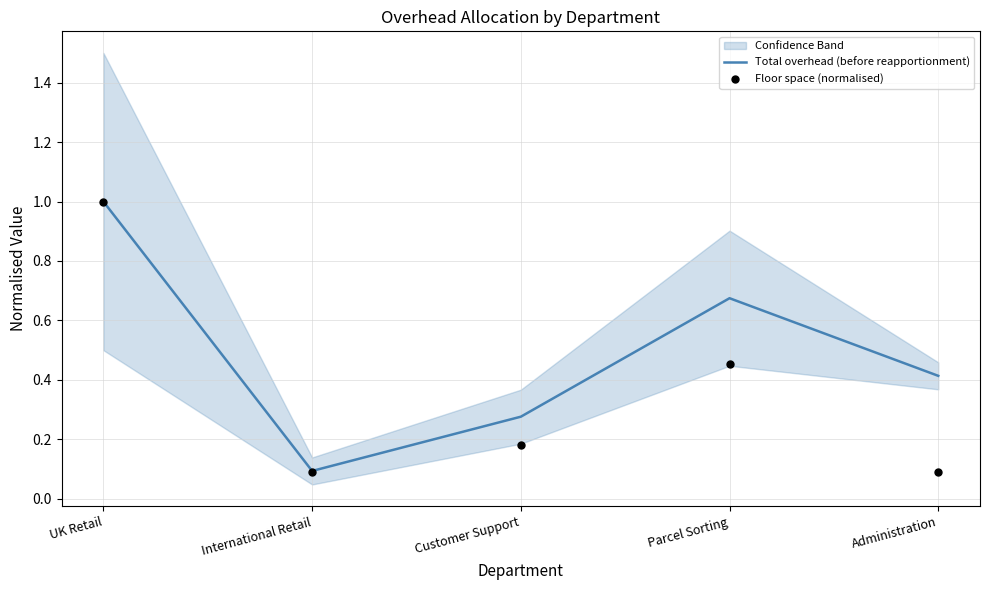

At how many categories does at least one series exceed 0?

5